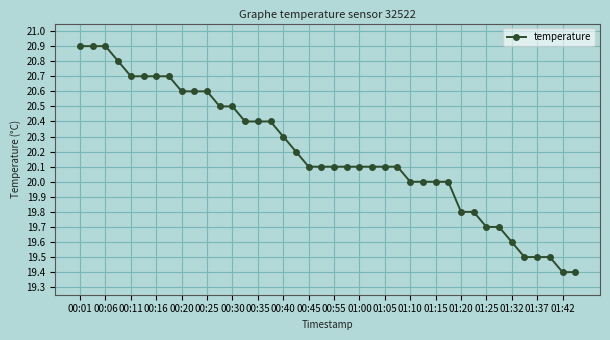

What is the value of the 18th point from the left?

20.2